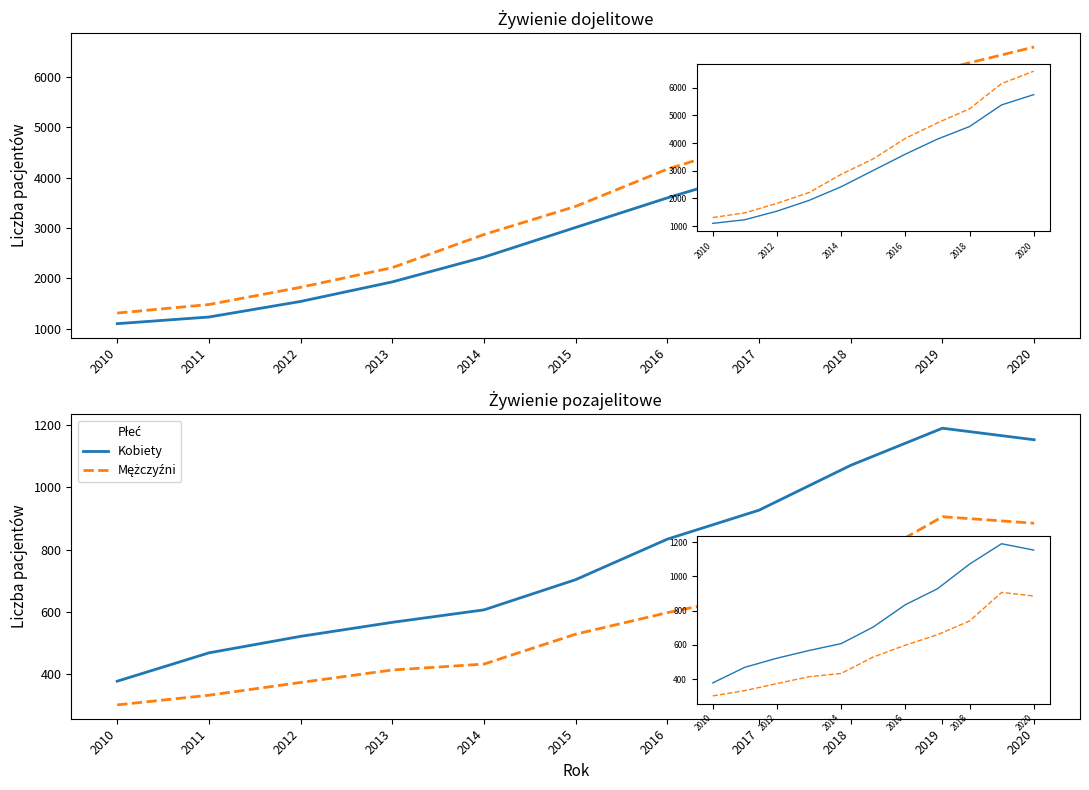

The value of Mężczyźni at 2014 is 220. True or false?

False